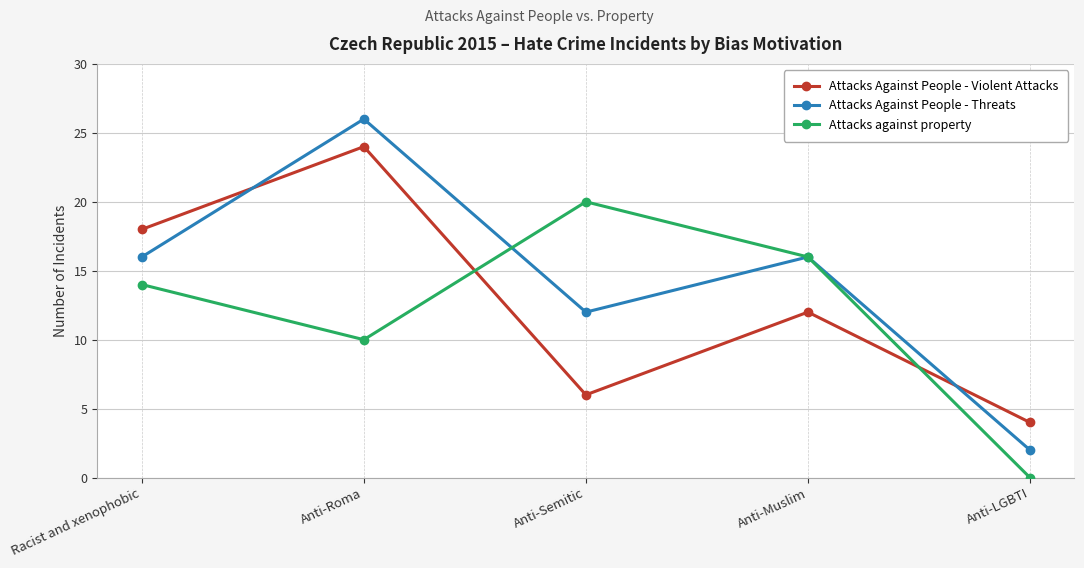

Where does the Attacks Against People - Violent Attacks series first go above 12?

Racist and xenophobic